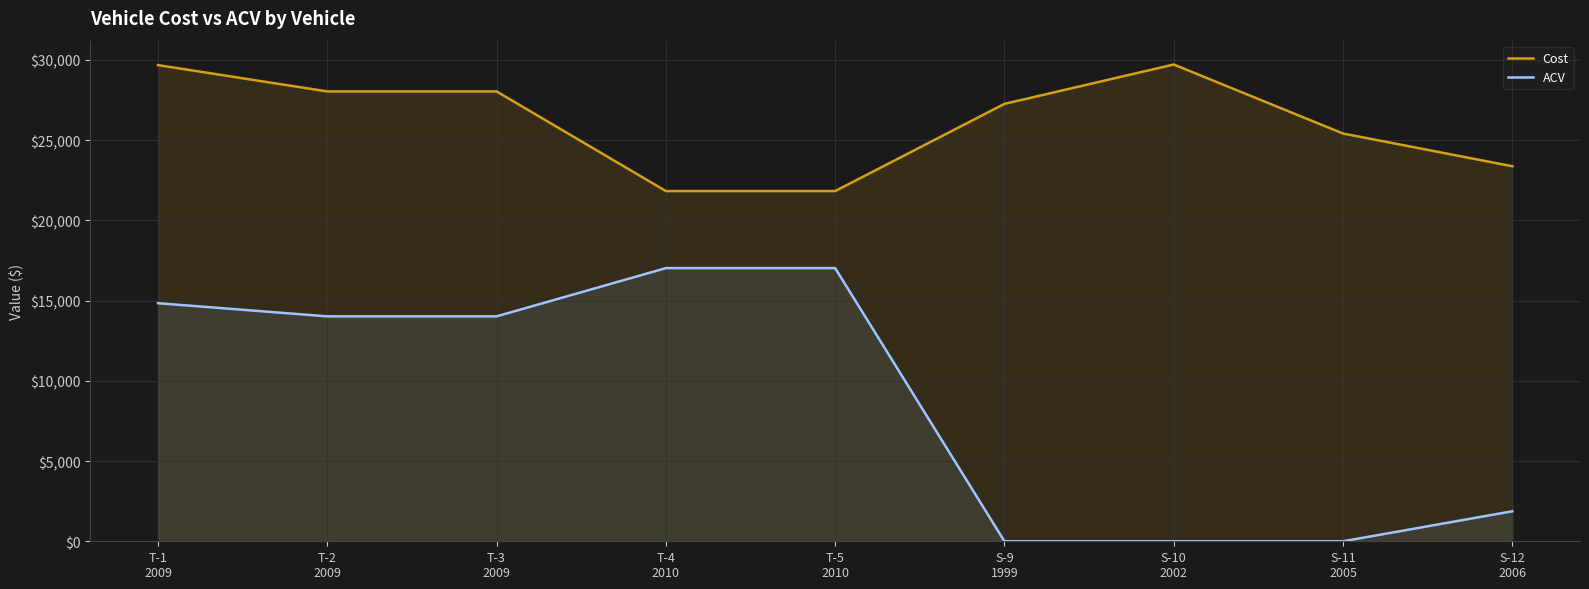

What is the total value across all series at T-2
2009?

42044.4